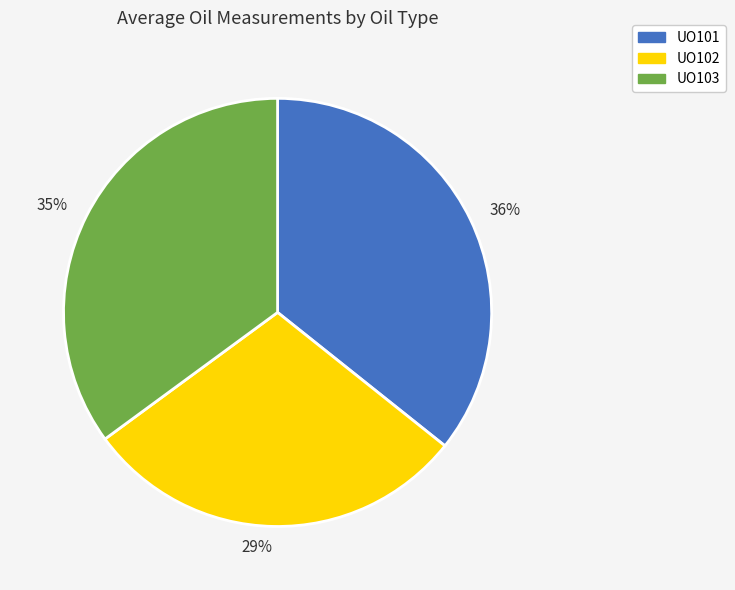

The 35% slice represents 41% of the pie. True or false?

False